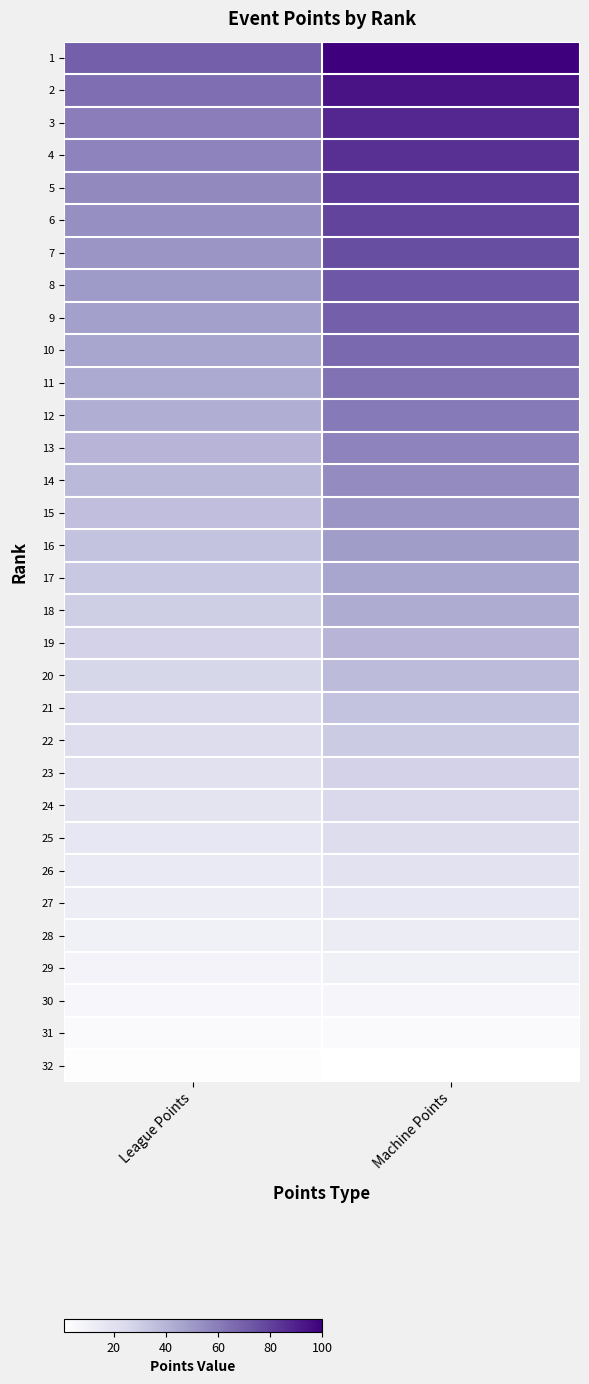

Reading left to right, what are all the values shown in this chart?

1: League Points=70	Machine Points=100
2: League Points=65	Machine Points=94
3: League Points=60	Machine Points=88
4: League Points=58	Machine Points=85
5: League Points=56	Machine Points=82
6: League Points=54	Machine Points=79
7: League Points=52	Machine Points=76
8: League Points=50	Machine Points=73
9: League Points=48	Machine Points=70
10: League Points=46	Machine Points=67
11: League Points=44	Machine Points=64
12: League Points=42	Machine Points=61
13: League Points=40	Machine Points=58
14: League Points=38	Machine Points=55
15: League Points=36	Machine Points=52
16: League Points=34	Machine Points=49
17: League Points=32	Machine Points=46
18: League Points=30	Machine Points=43
19: League Points=28	Machine Points=40
20: League Points=26	Machine Points=37
21: League Points=24	Machine Points=34
22: League Points=22	Machine Points=31
23: League Points=20	Machine Points=28
24: League Points=18	Machine Points=25
25: League Points=16	Machine Points=22
26: League Points=14	Machine Points=19
27: League Points=12	Machine Points=16
28: League Points=10	Machine Points=13
29: League Points=8	Machine Points=10
30: League Points=6	Machine Points=7
31: League Points=4	Machine Points=4
32: League Points=2	Machine Points=1